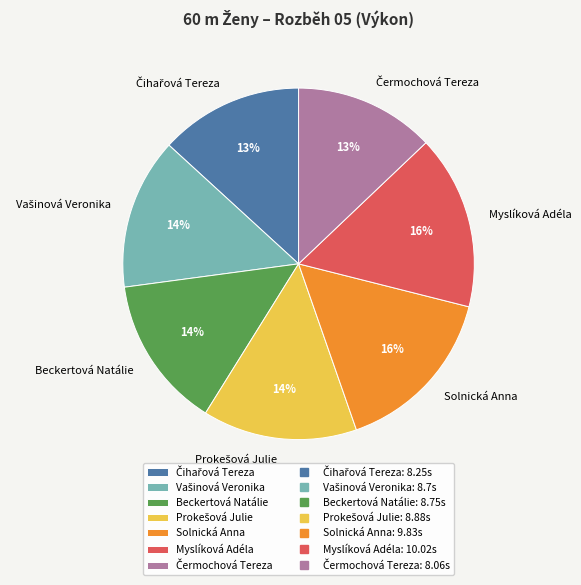

How many slices are in this pie chart?

7